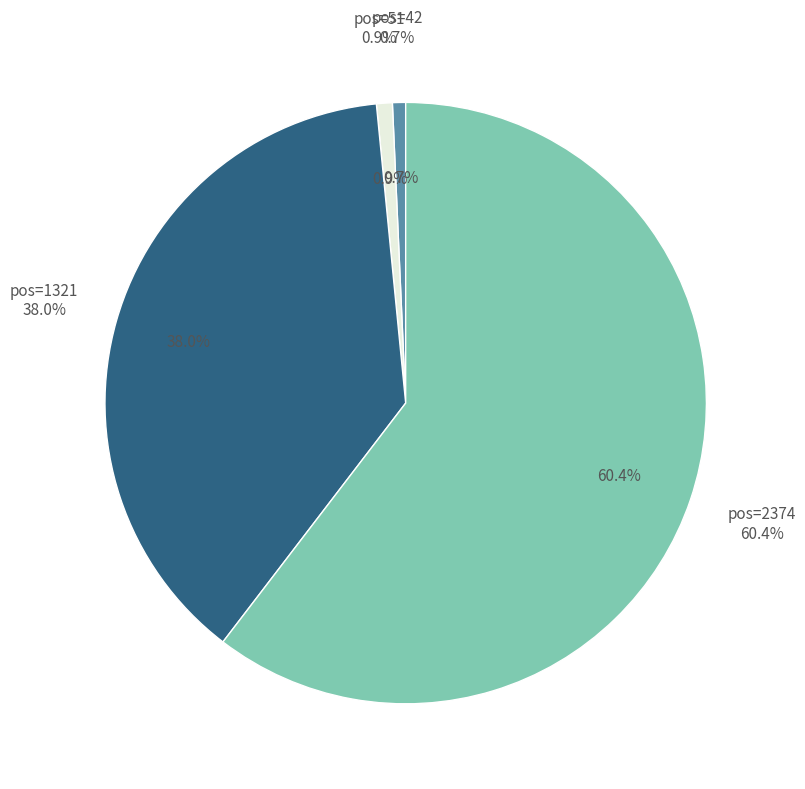

What is the smallest slice in the pie chart?

42